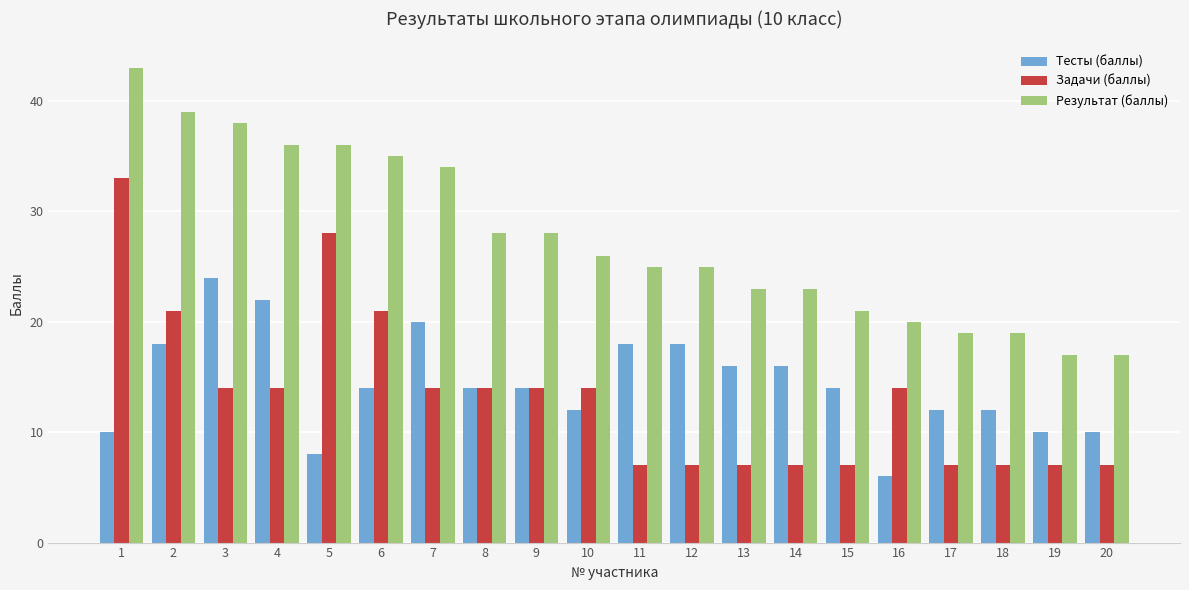

The Тесты (баллы) series shows 24 at 3. True or false?

True